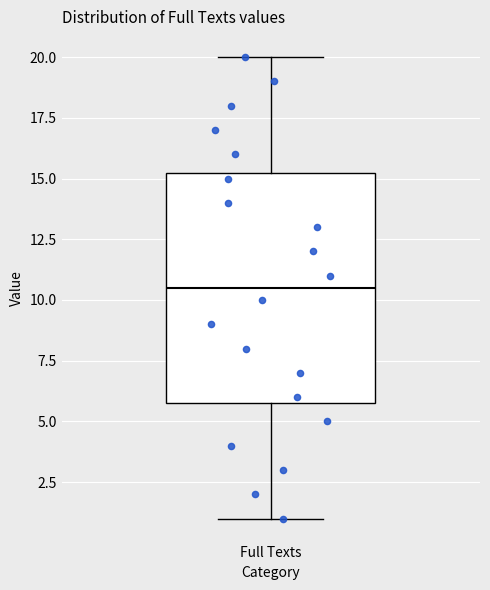

Where does the median line of the box for Full Texts sit on the y-axis? The values are not printed on the chart, so give them approximately, as read against the axis.

10.5